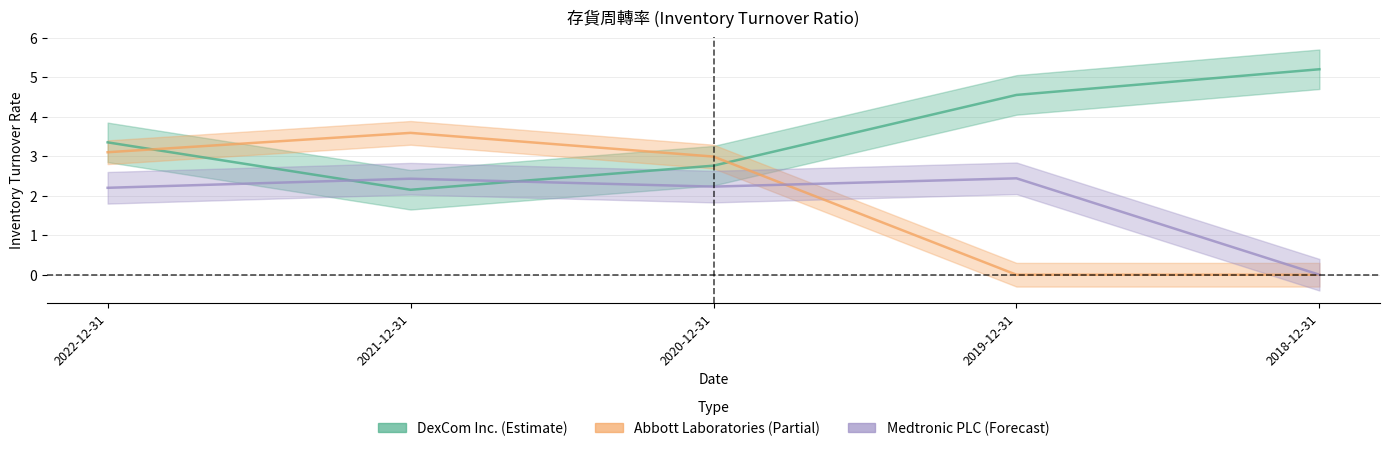

The Abbott Laboratories series shows 1.7 at 2019-12-31. True or false?

False